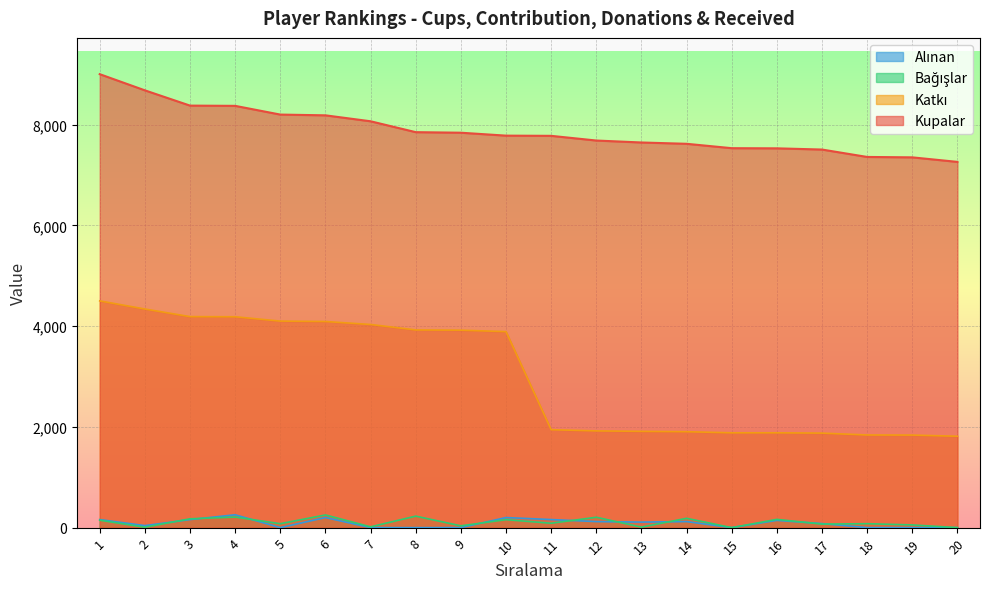

The Kupalar series shows 5600 at 2. True or false?

False